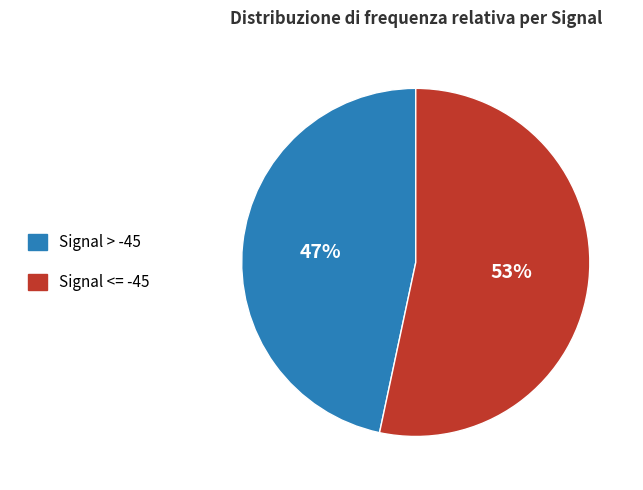

Does any single category account for the majority?

Yes